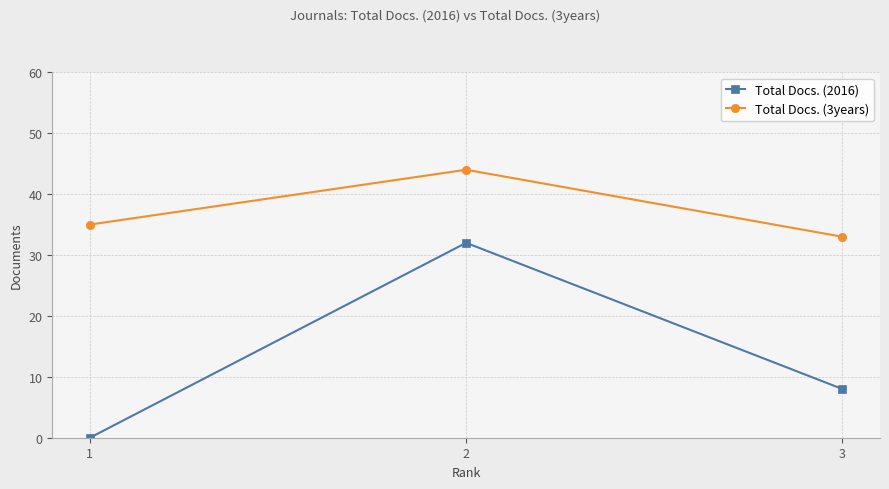

Which category has the highest value in the Total Docs. (3years) series?

2